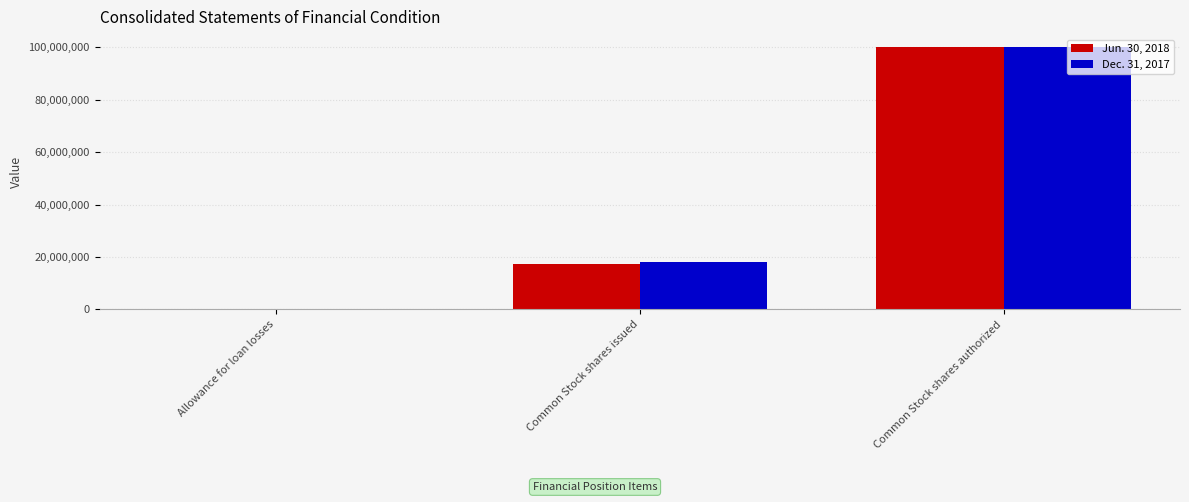

Count the number of data series in this chart.

2